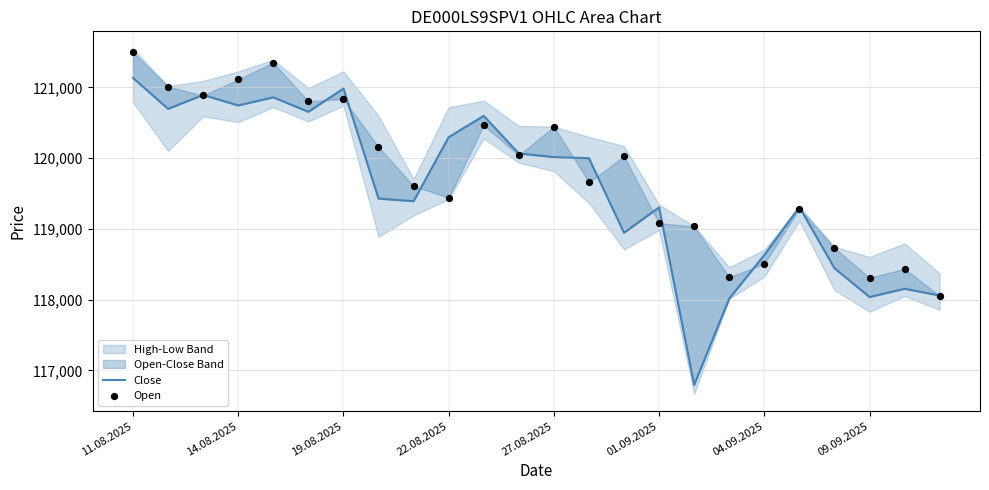

Which series has the largest total across all categories?

Open